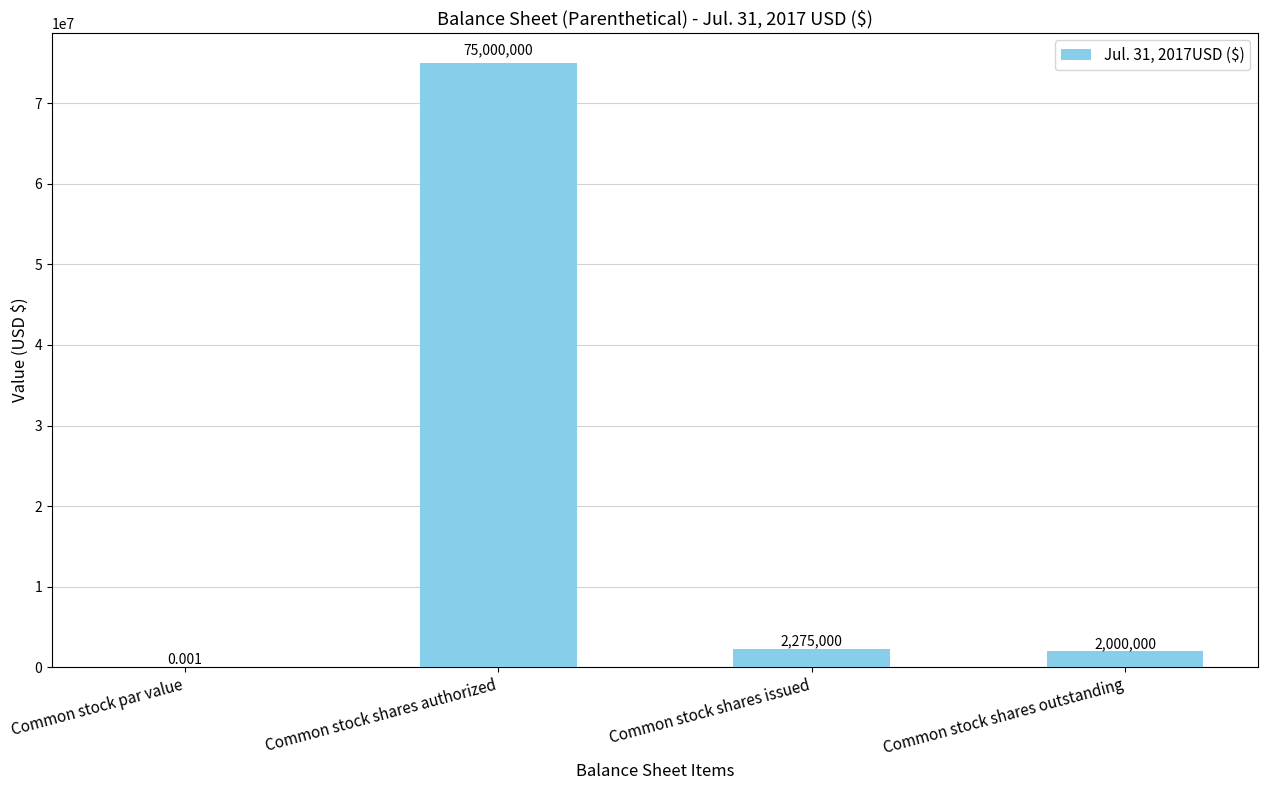

What is the change in value from Common stock shares authorized to Common stock shares outstanding?

-73000000.0